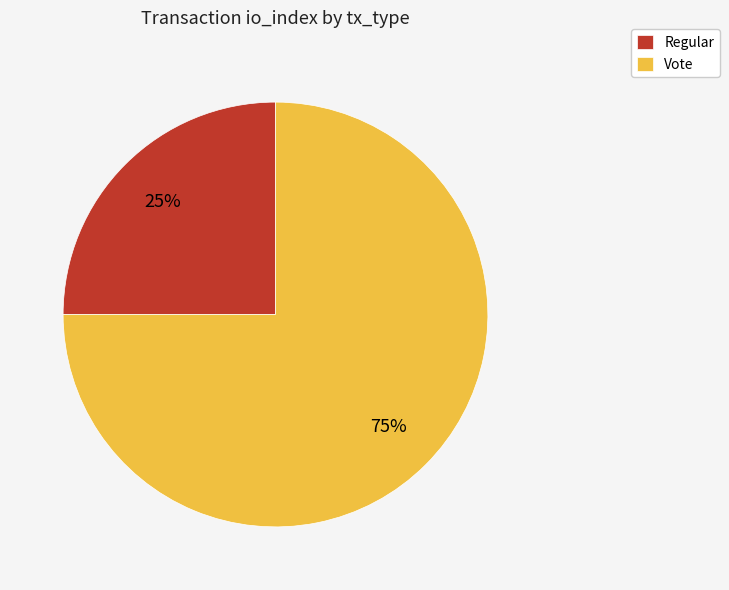

Does Vote represent more than half of the total?

Yes